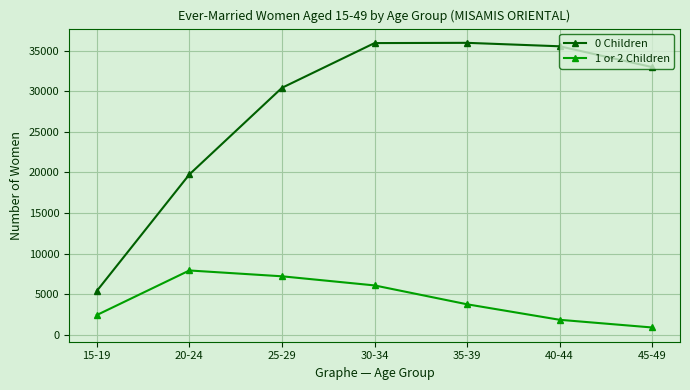

Where is the first local maximum for 1 or 2 Children?

20-24